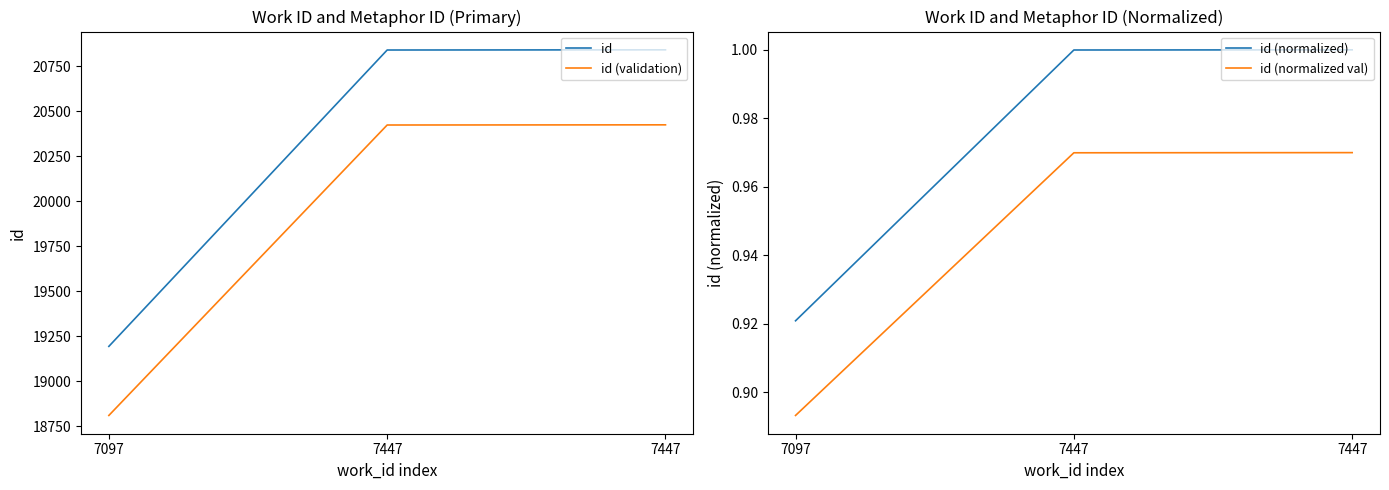

The id (validation) series shows 20424.2 at 7447. True or false?

True